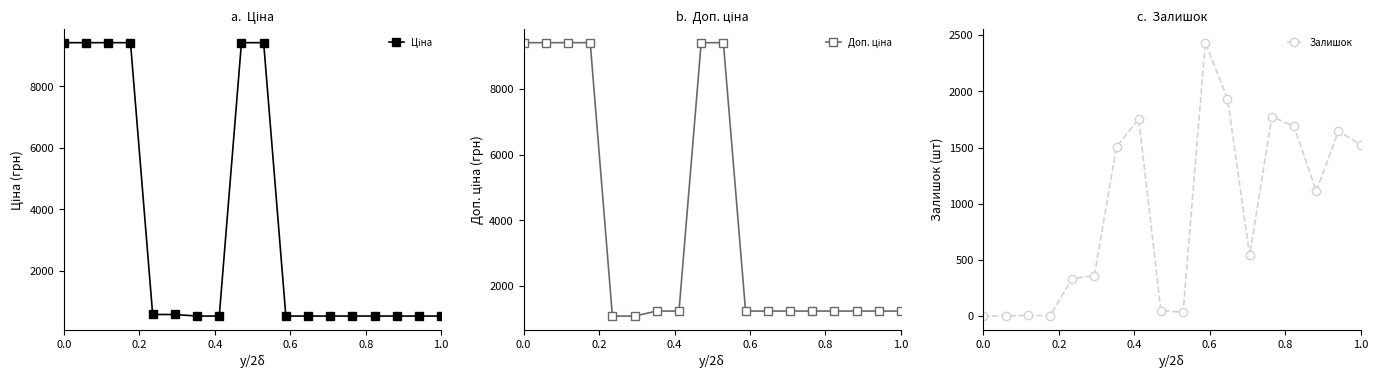

What is the difference between the maximum and minimum values in the Ціна series?

8881.5